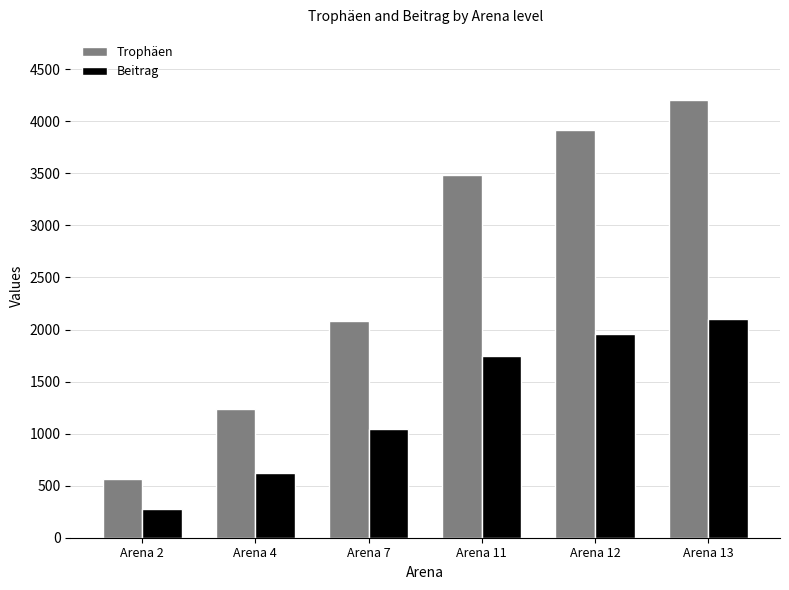

What is the approximate value of Trophäen at Arena 7?

2081